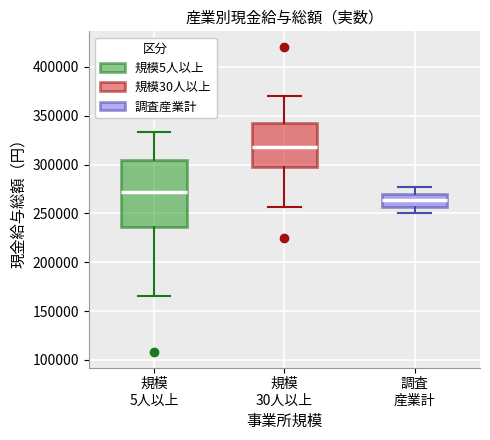

Reading left to right, transcribe this box plot: for each box, give where its median line is, the range the box spans, and where its two whiskers end, as read against the y-axis. The values are not printed on the chart, so give them approximately, as read against the axis.

規模 5人以上: median 270000, box 235000 to 305000, whiskers 165000 to 335000
規模 30人以上: median 320000, box 295000 to 345000, whiskers 255000 to 370000
調査 産業計: median 265000, box 255000 to 270000, whiskers 250000 to 275000